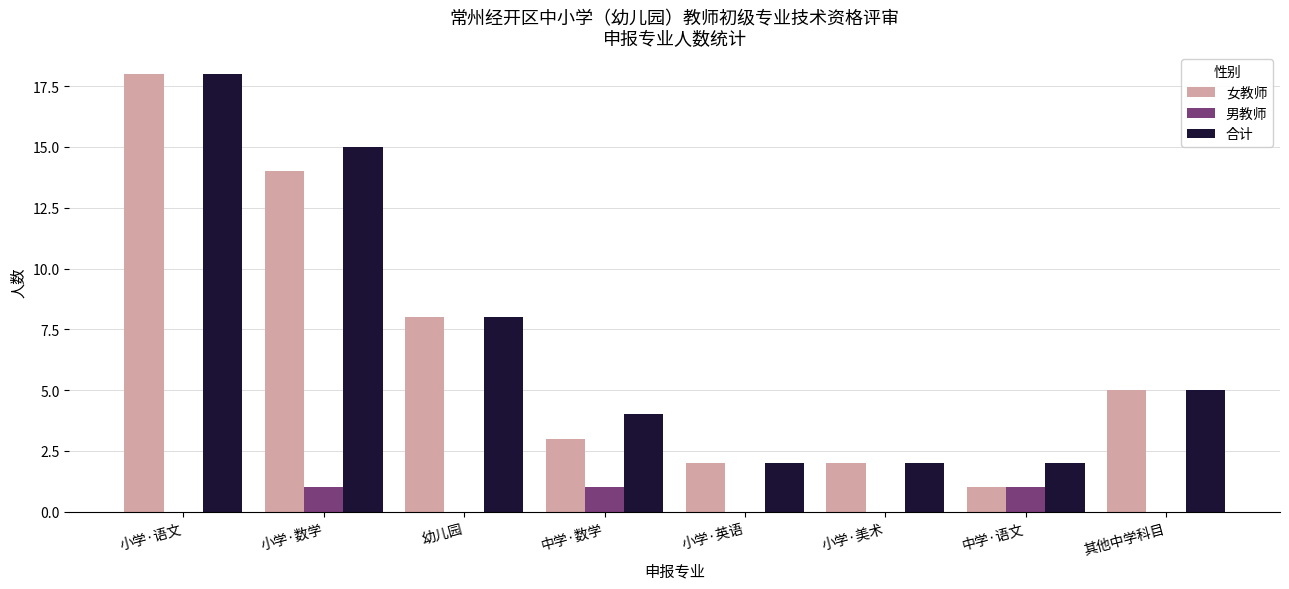

Where is 女教师 nearest to the value 9?

幼儿园